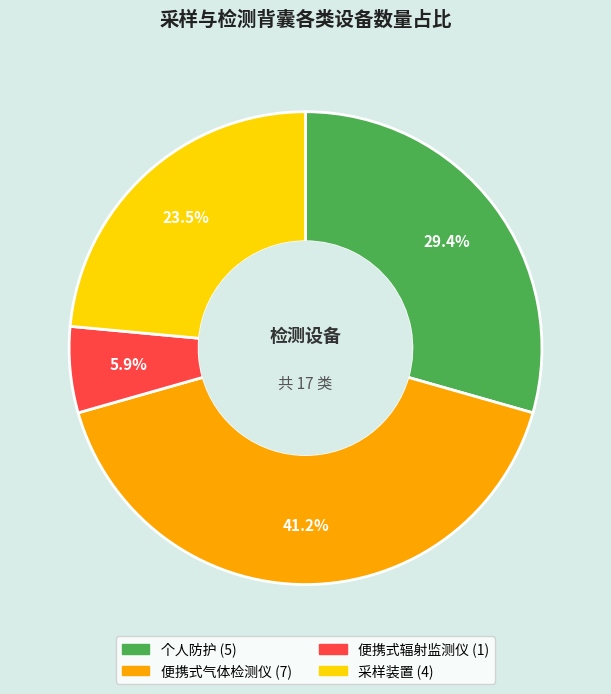

What is the ratio of the value at 采样装置 to the value at 便携式辐射监测仪?

4.0